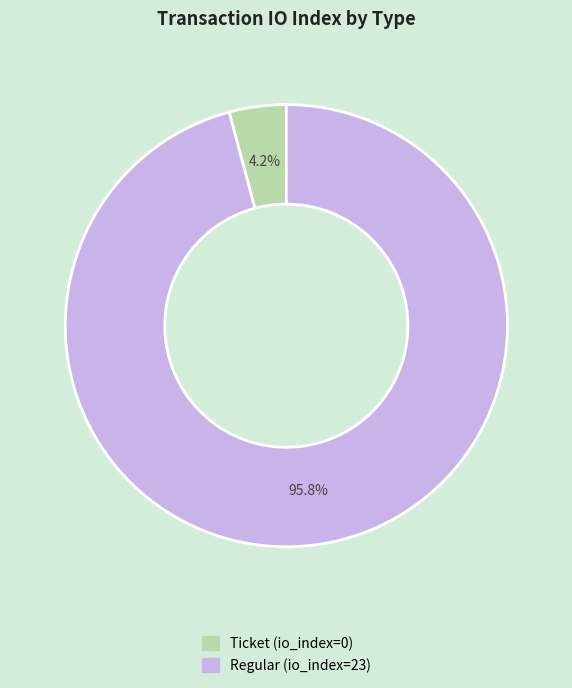

Between Ticket (io_index=0) and Regular (io_index=23), which is larger?

Regular (io_index=23)